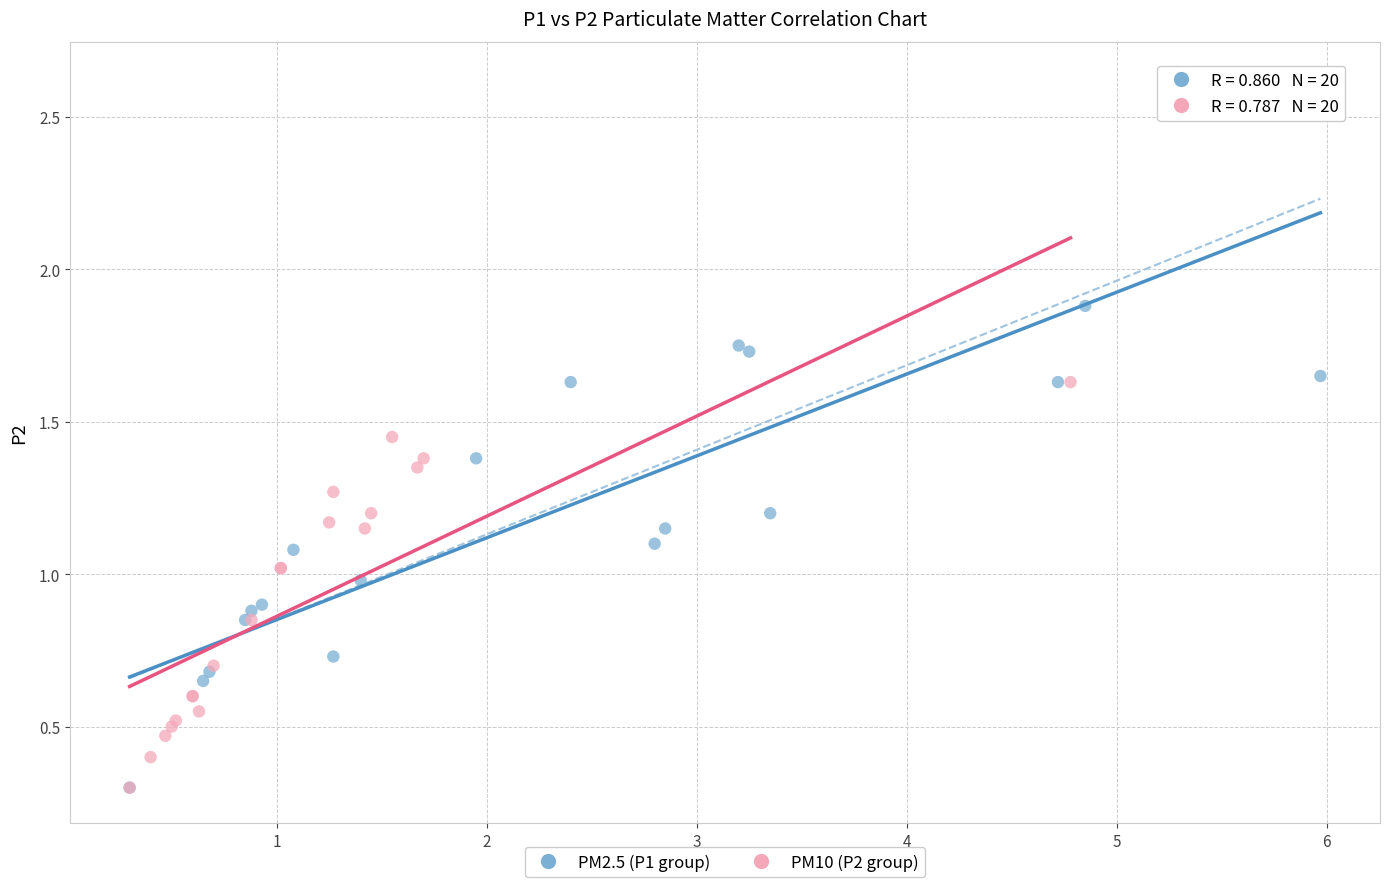

Which series has the largest Y range (max minus min)?

PM2.5 (P1 group)